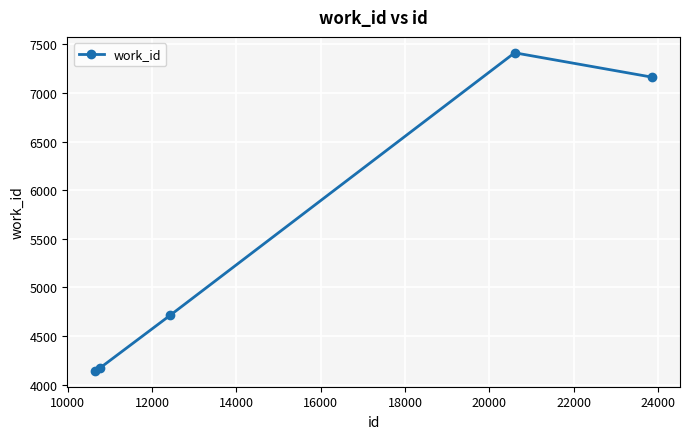

What is the smallest value displayed?

4141